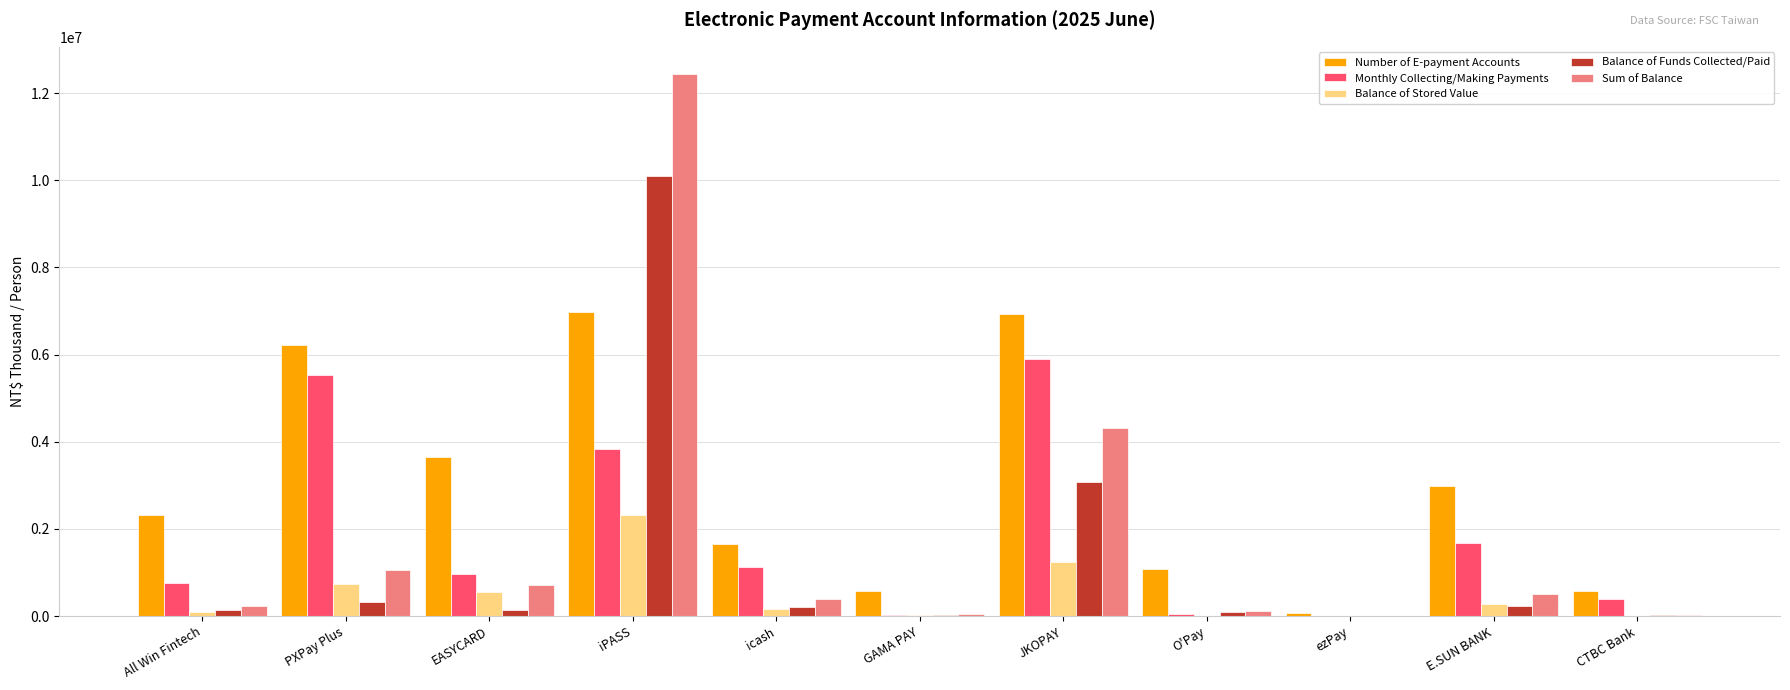

Are the bars grouped side by side (vs. stacked)?

Yes